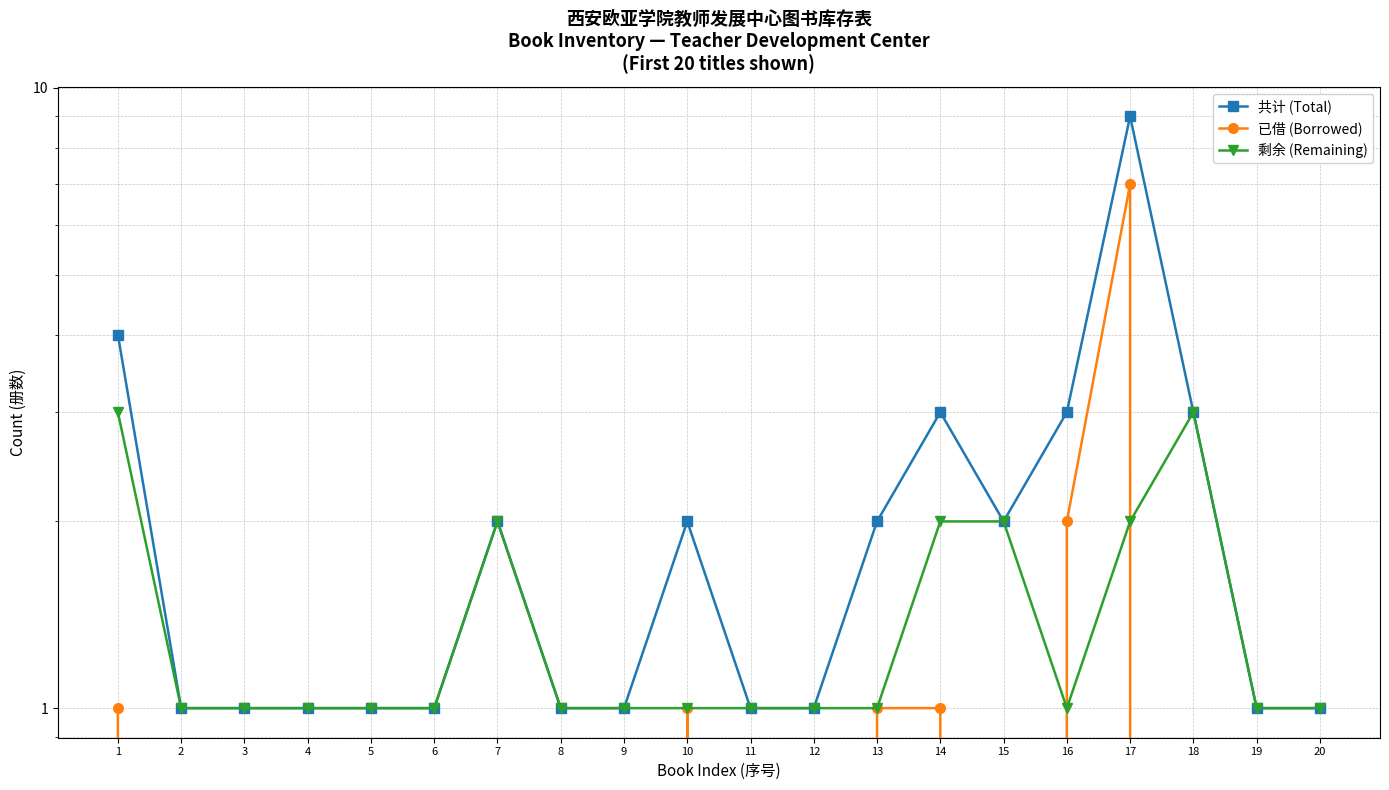

Where is the first local maximum for 剩余 (Remaining)?

7